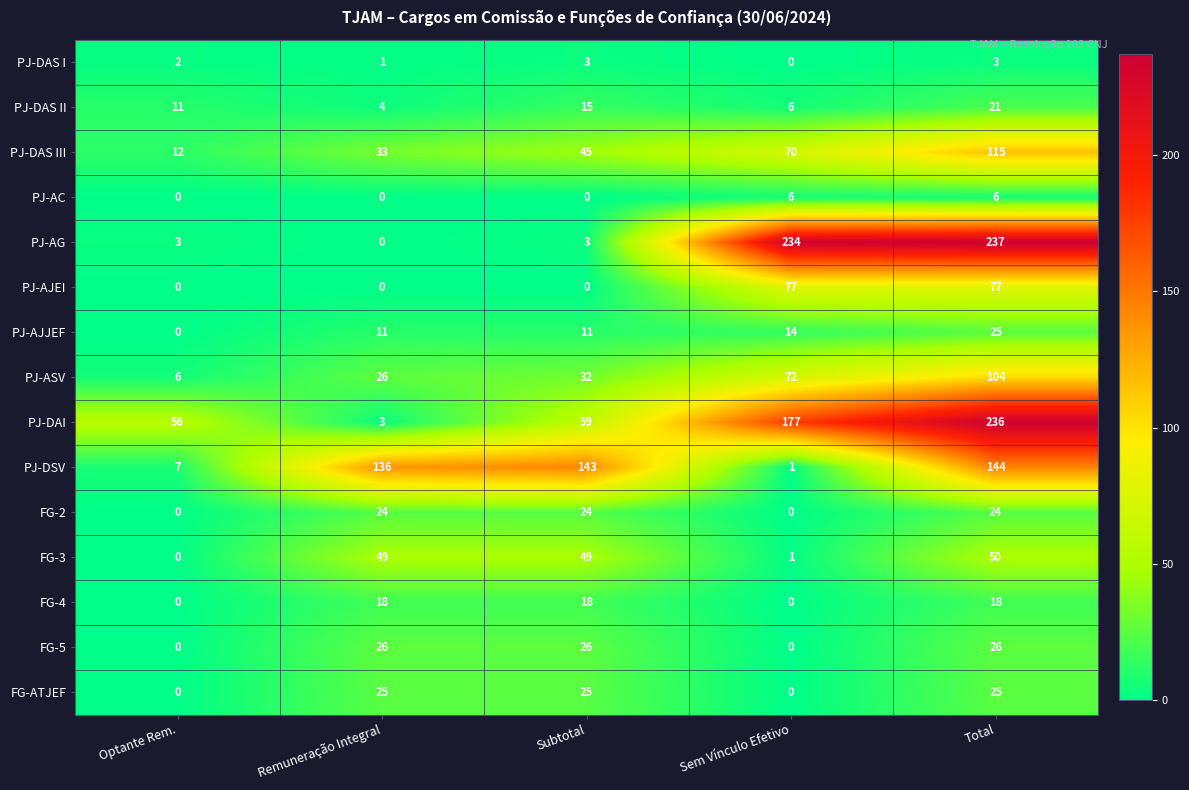

How many data points does each series have?

5